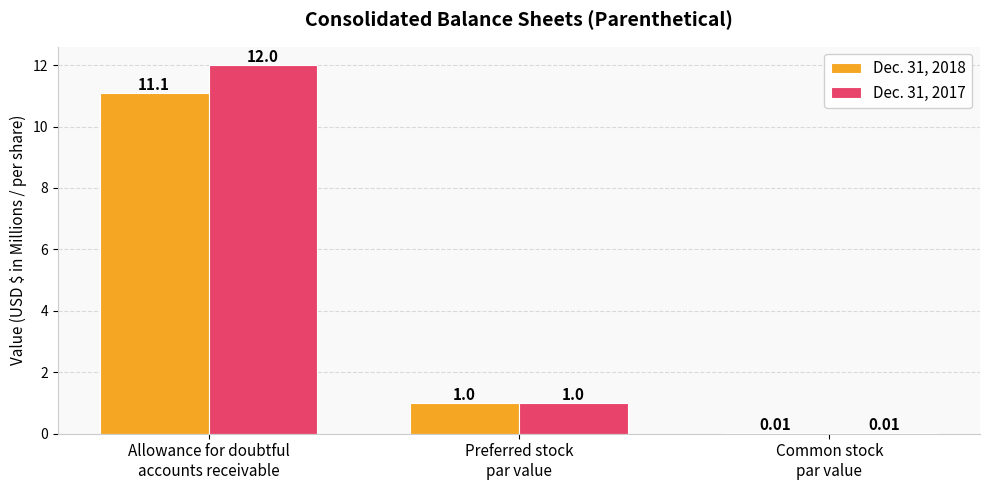

Count the number of data series in this chart.

2